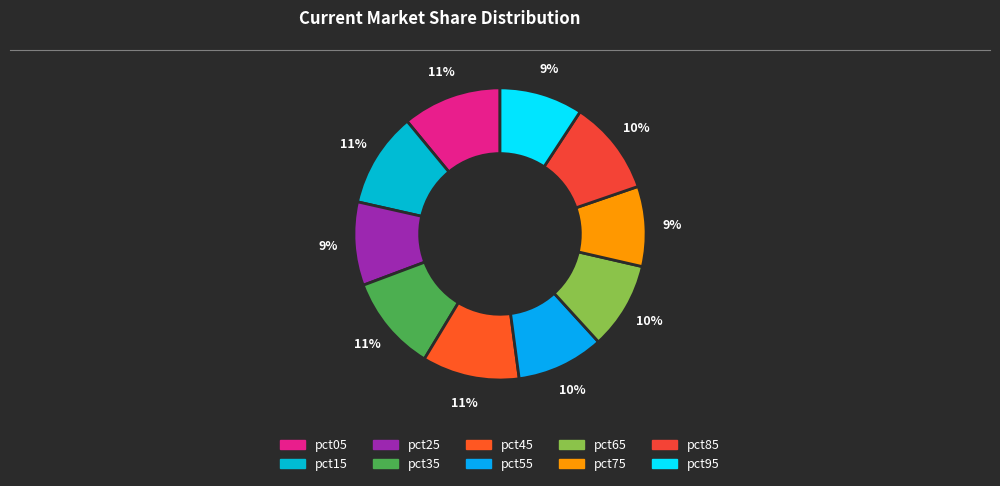

Is it true that pct35 is 1% of the pie?

False